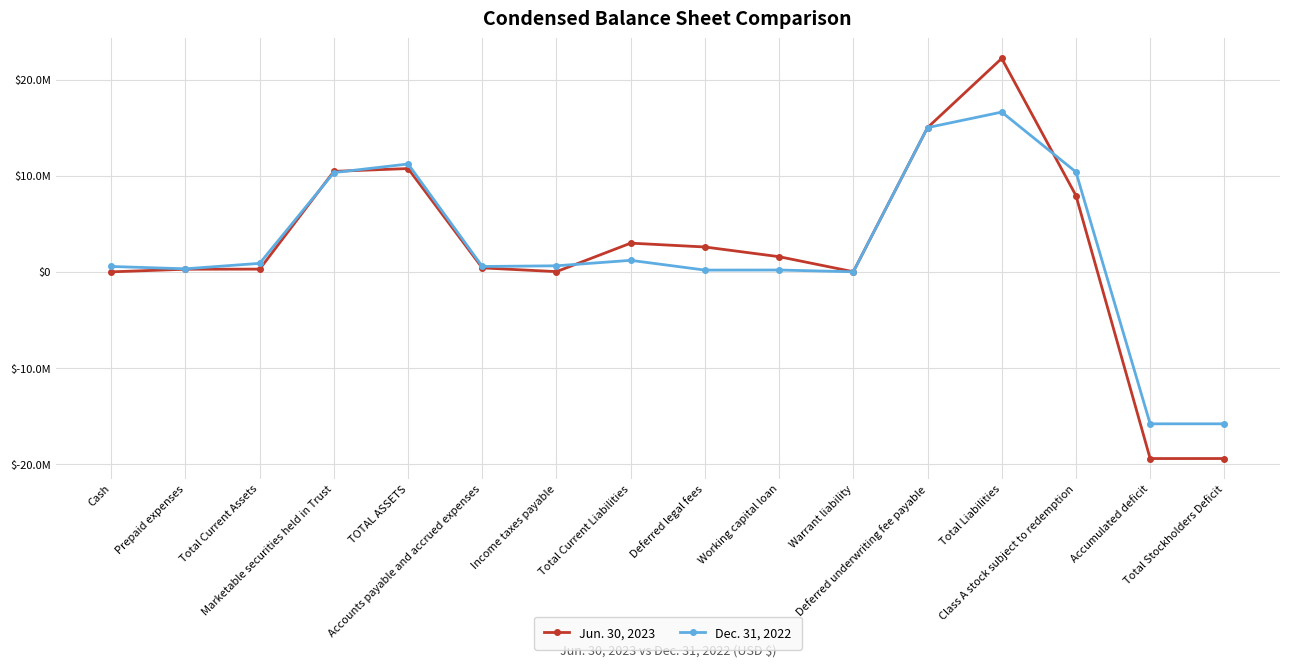

How many negative values does the Jun. 30, 2023 series have?

2